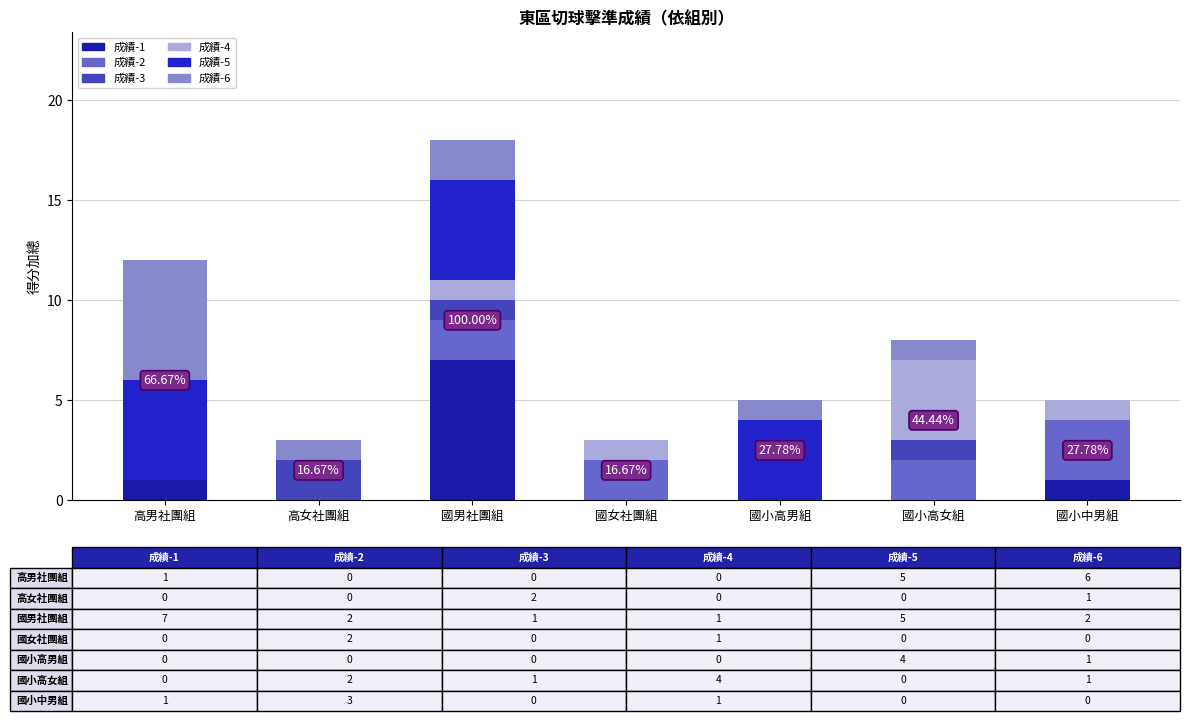

Are the bars grouped side by side (vs. stacked)?

No